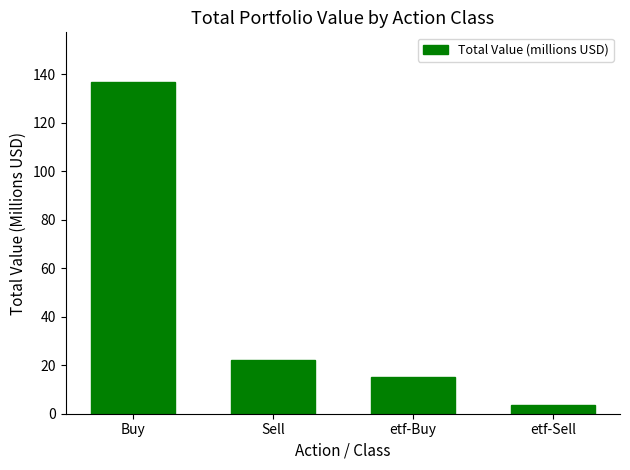

What is the value of the 3rd bar from the left?

15.0